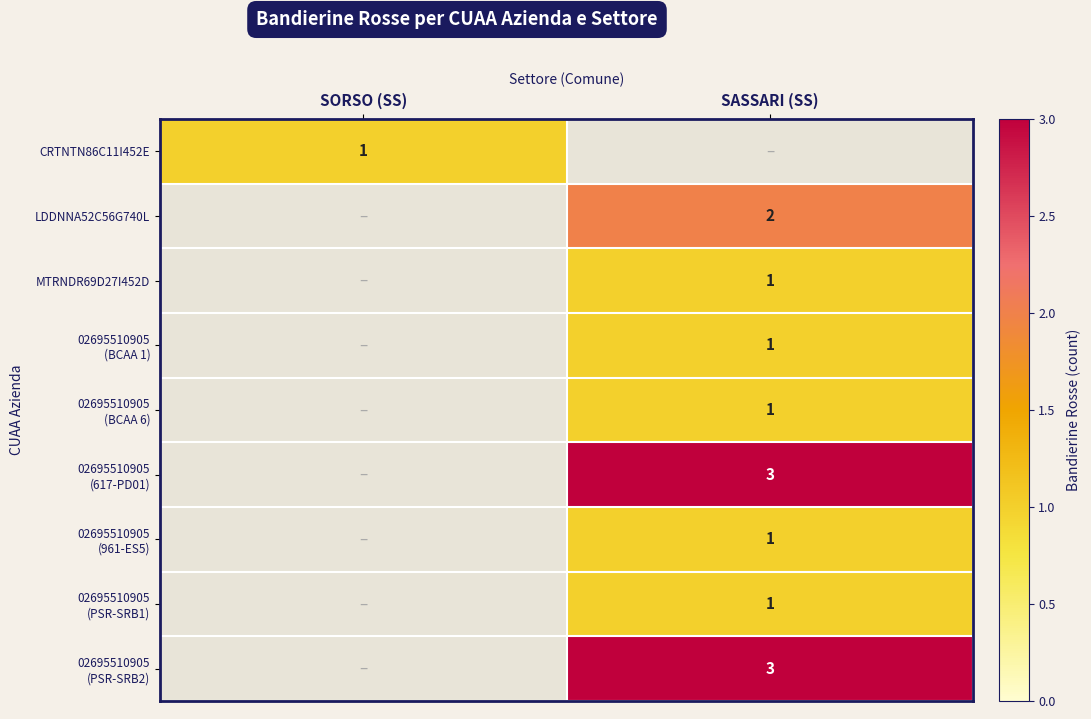

Count the number of categories in the chart.

2